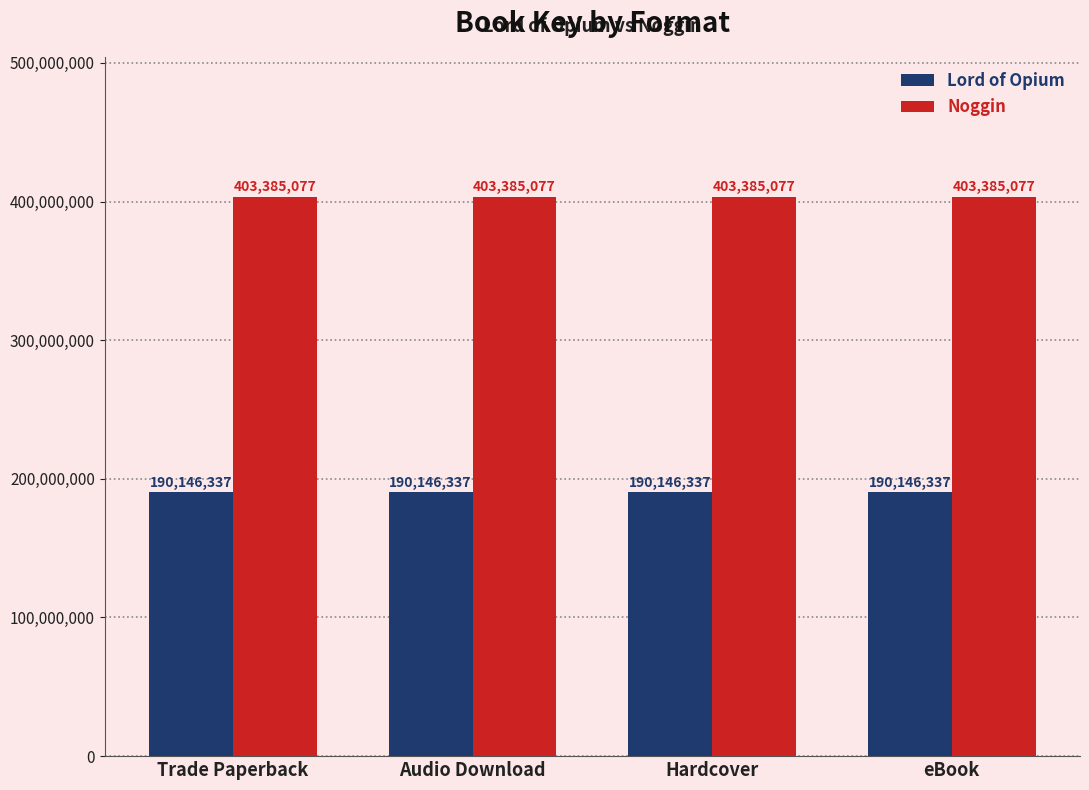

What is the maximum value shown in the chart?

403385077